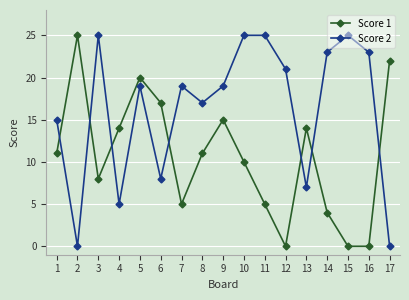

Reading right to left, list all the values displayed in this chart.

Score 1: 17=22	16=0	15=0	14=4	13=14	12=0	11=5	10=10	9=15	8=11	7=5	6=17	5=20	4=14	3=8	2=25	1=11
Score 2: 17=0	16=23	15=25	14=23	13=7	12=21	11=25	10=25	9=19	8=17	7=19	6=8	5=19	4=5	3=25	2=0	1=15